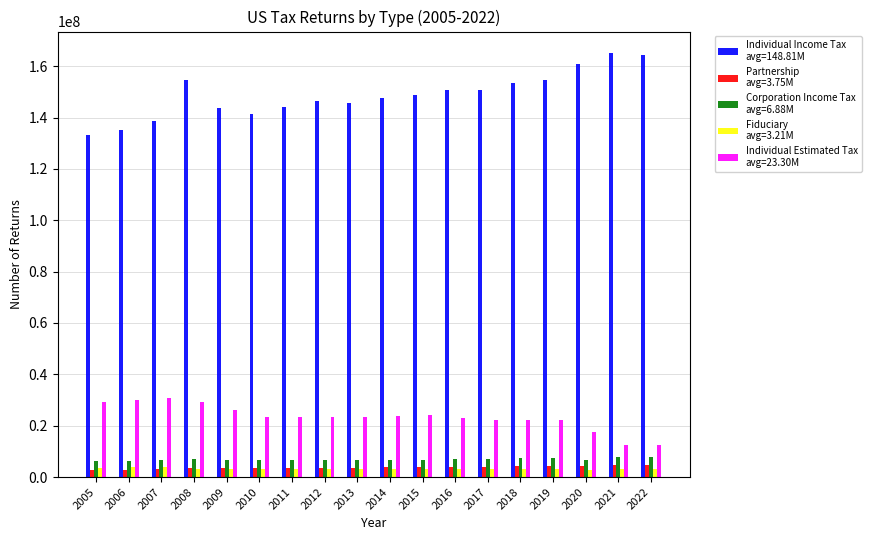

What is the greatest value displayed?

165225530